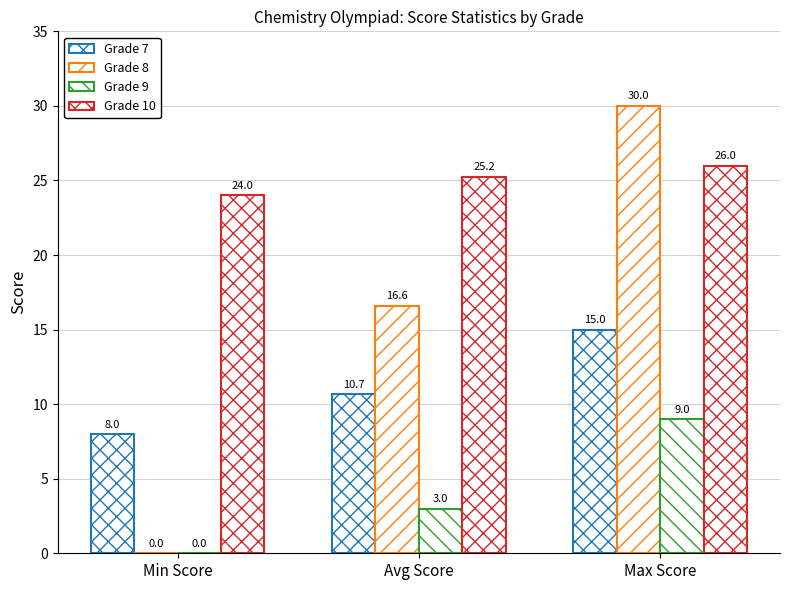

What is the average value of the Grade 10 series?

25.1